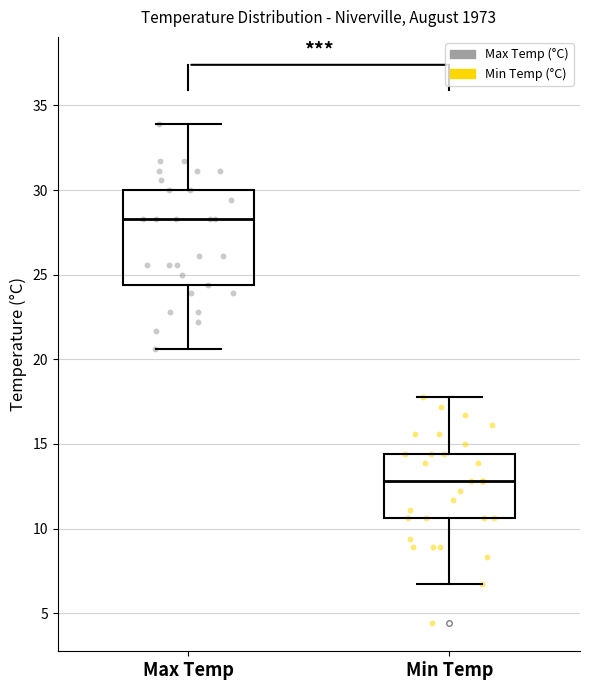

Comparing the boxes themselves (not the whiskers), which one is the tallest?

Max Temp